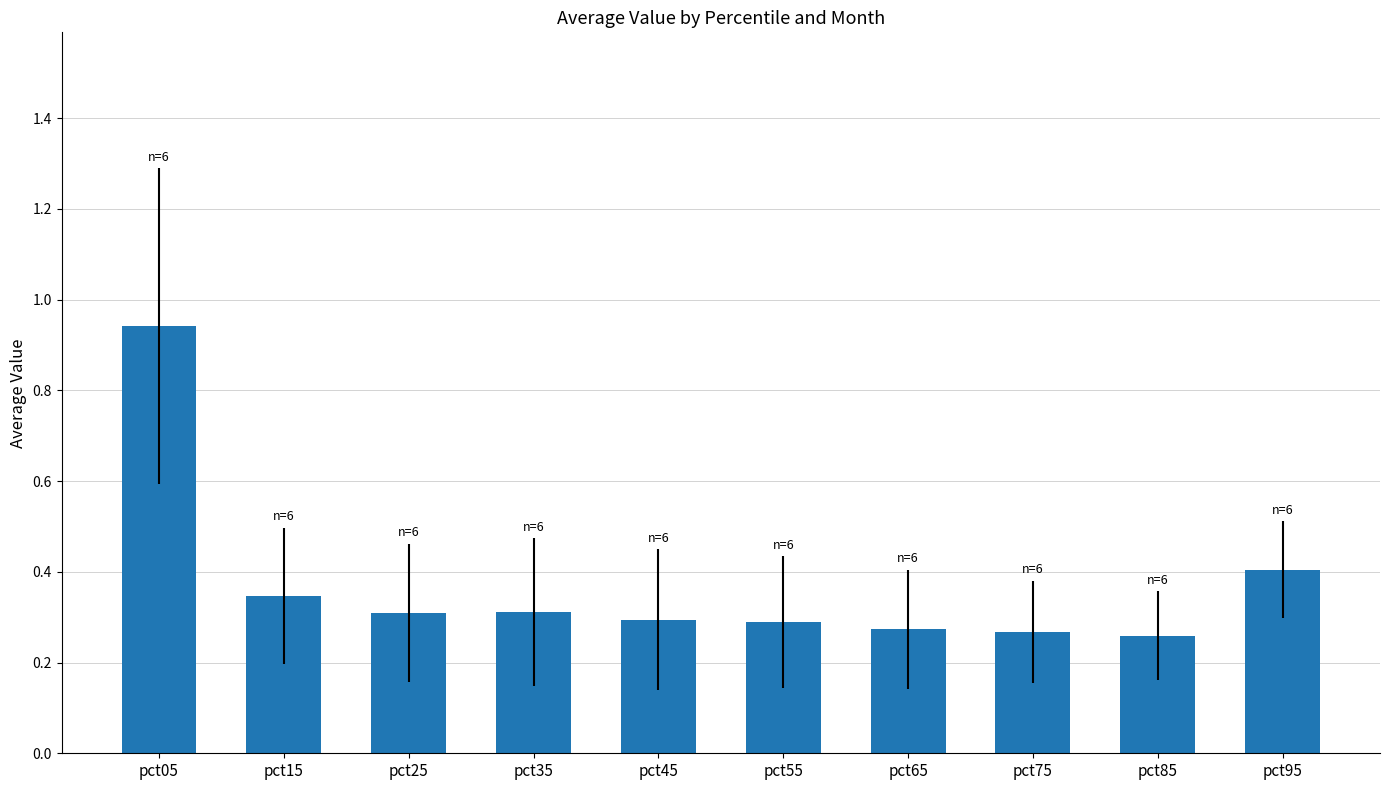

What is the change in value from pct05 to pct25?

-0.6